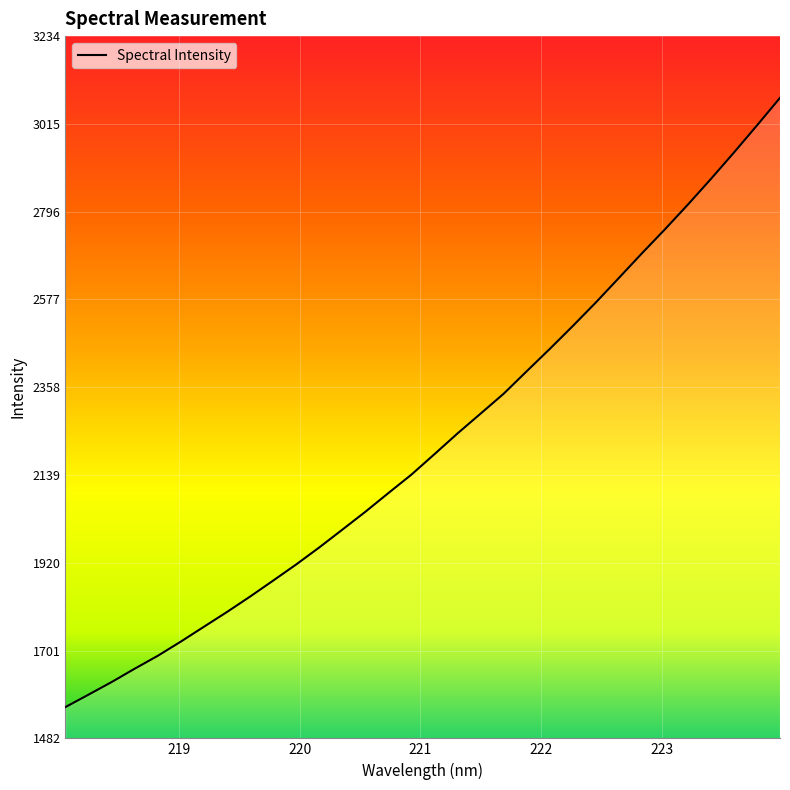

What is the sum of all values?

71088.6